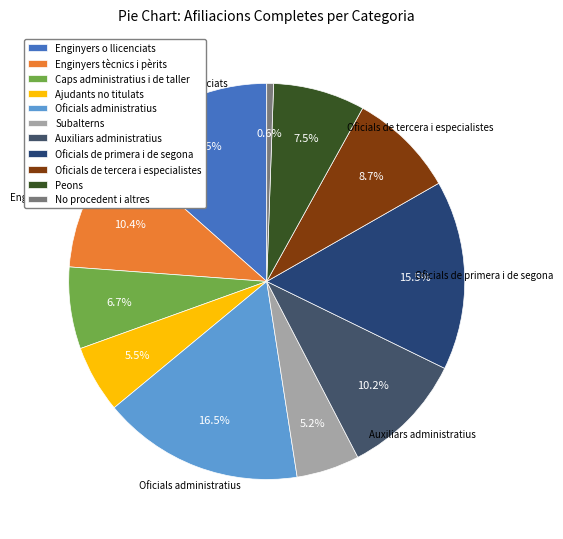

Does any single category account for the majority?

No